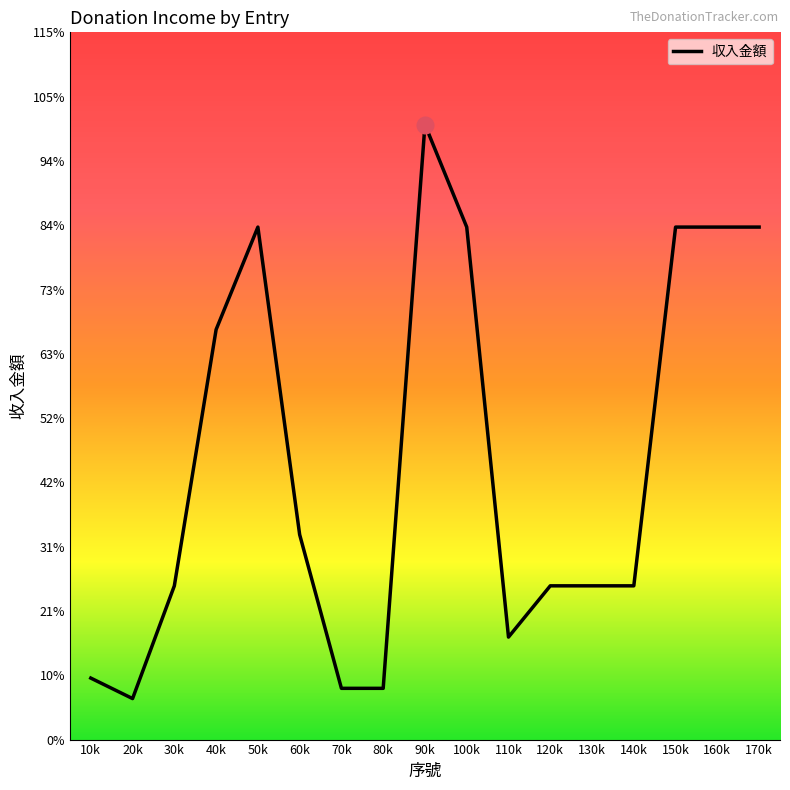

Reading right to left, extract all data points from this chart.

100000	100000	100000	30000	30000	30000	20000	100000	120000	10000	10000	40000	100000	80000	30000	8000	12000